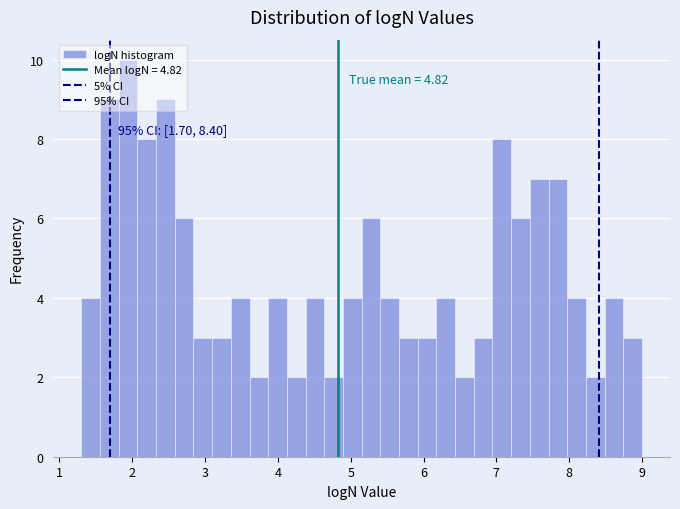

Read against the x-axis, roughly where is the centre of the tallest bar?

1.9